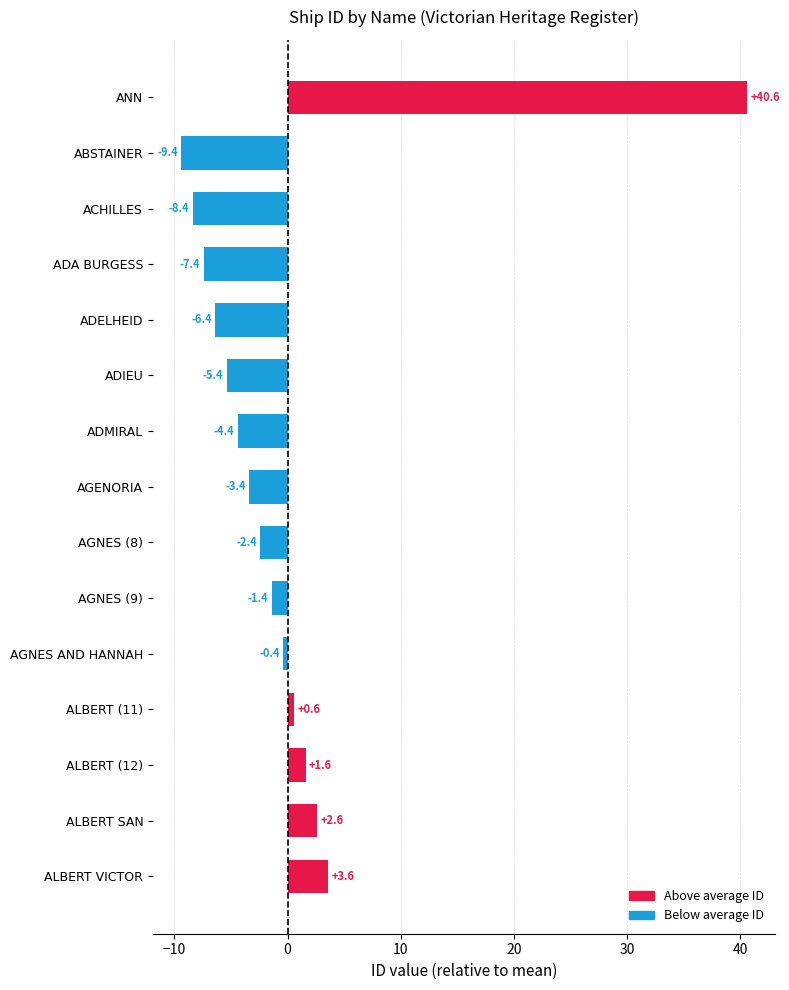

Which category has the lowest value across all series?

ABSTAINER